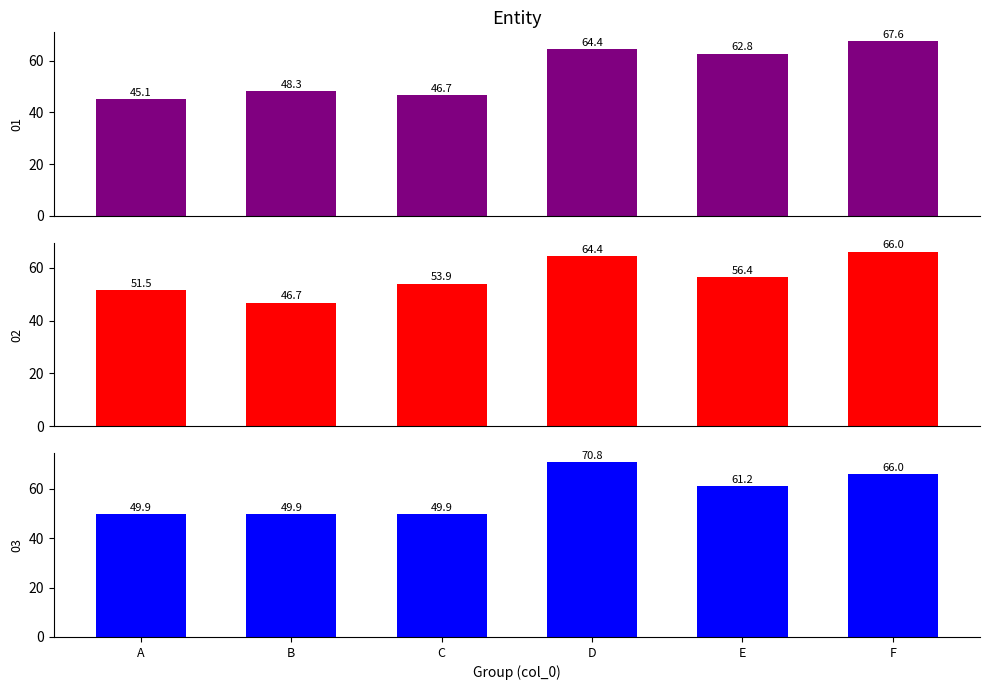

What is the difference between the highest and lowest values at D?

6.4